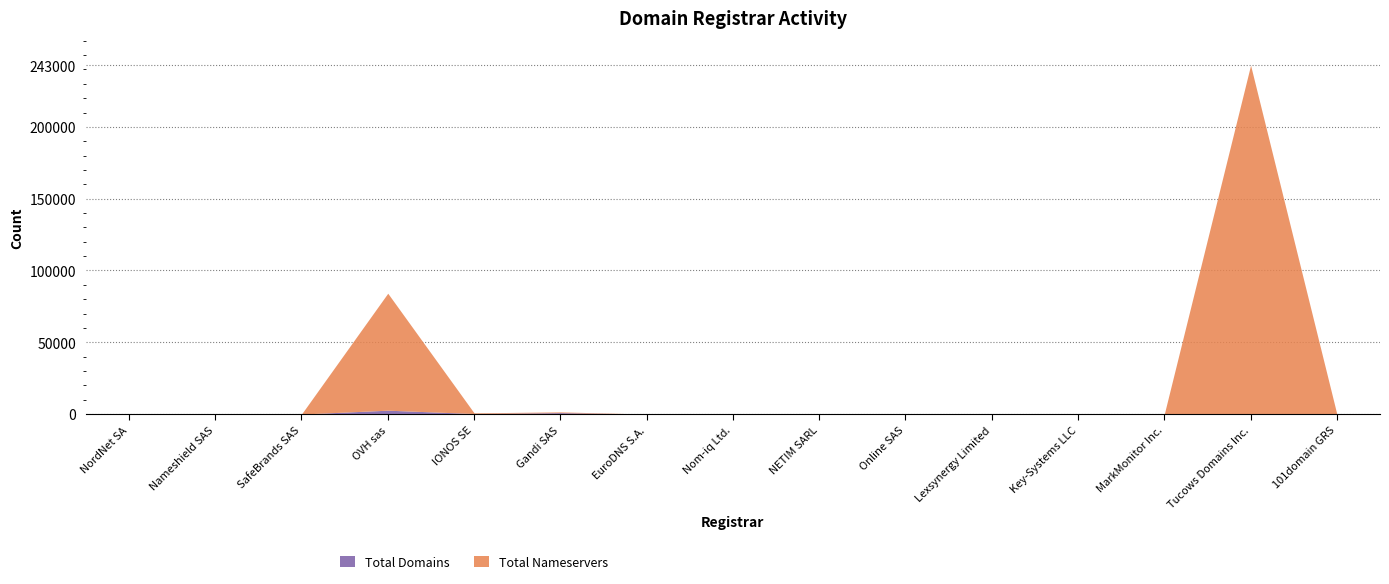

What is the difference between the maximum and minimum values in the Total Domains series?

2704